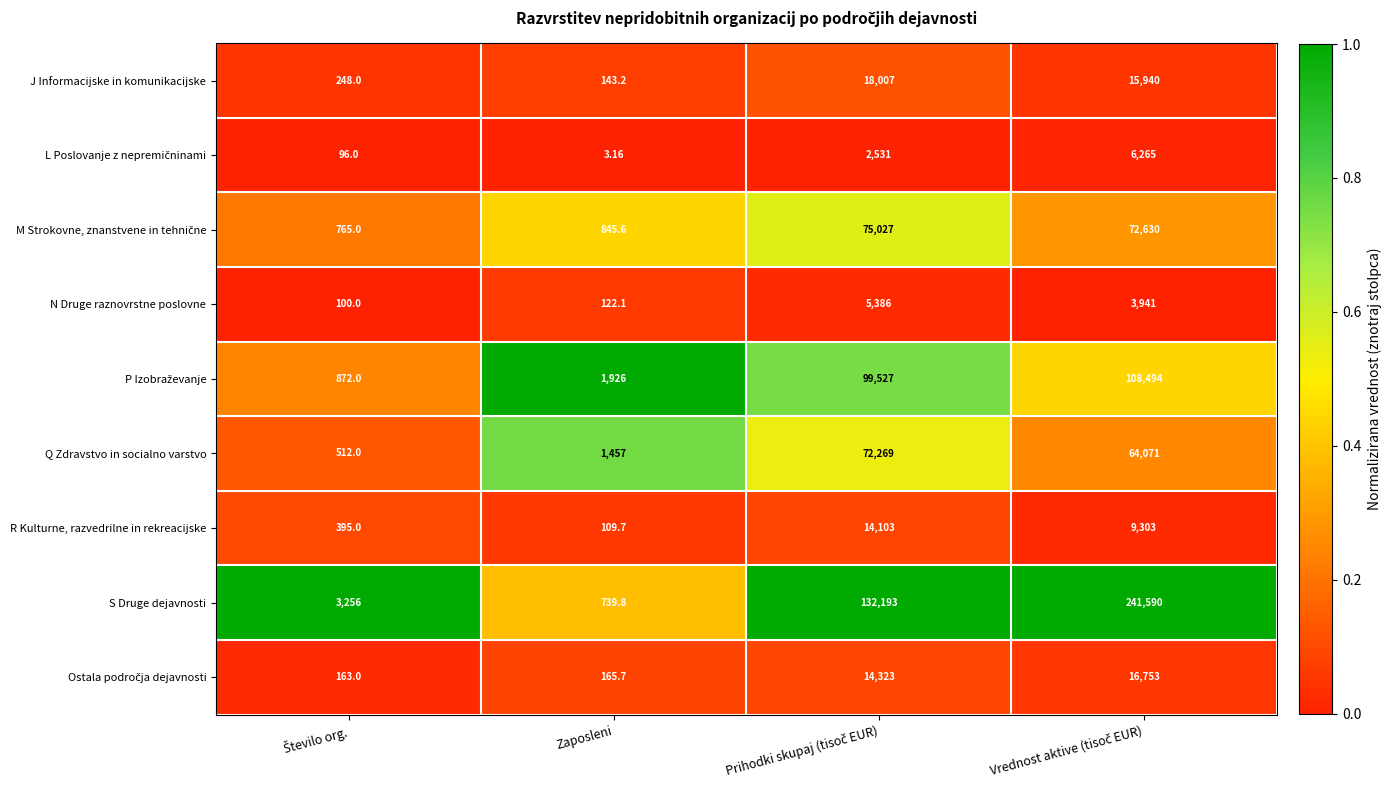

Which series has the largest total across all categories?

S Druge dejavnosti